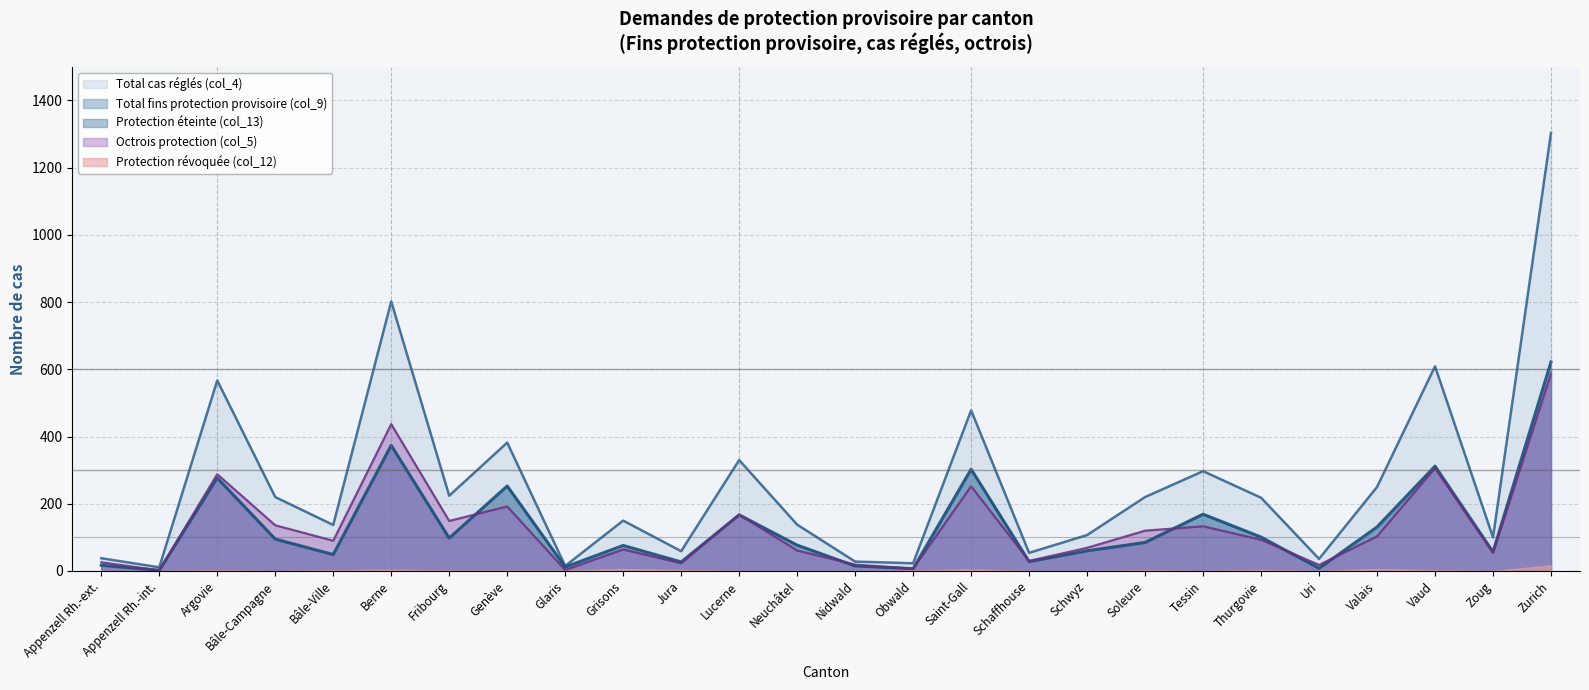

True or false: Total fins protection provisoire (col_9) and Protection éteinte (col_13) cross at least once.

False